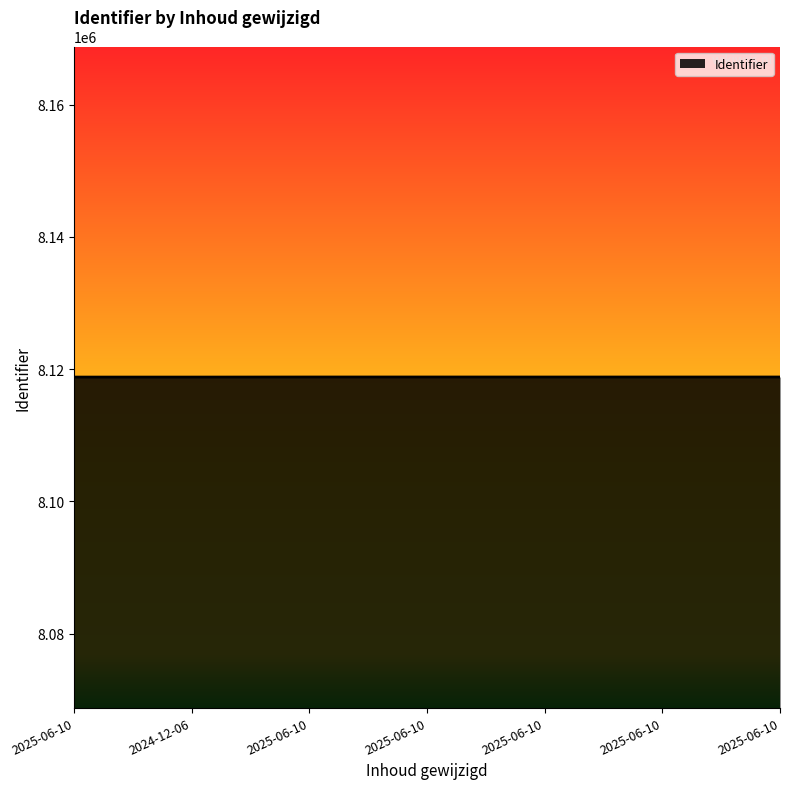

Does the chart have visible grid lines?

No